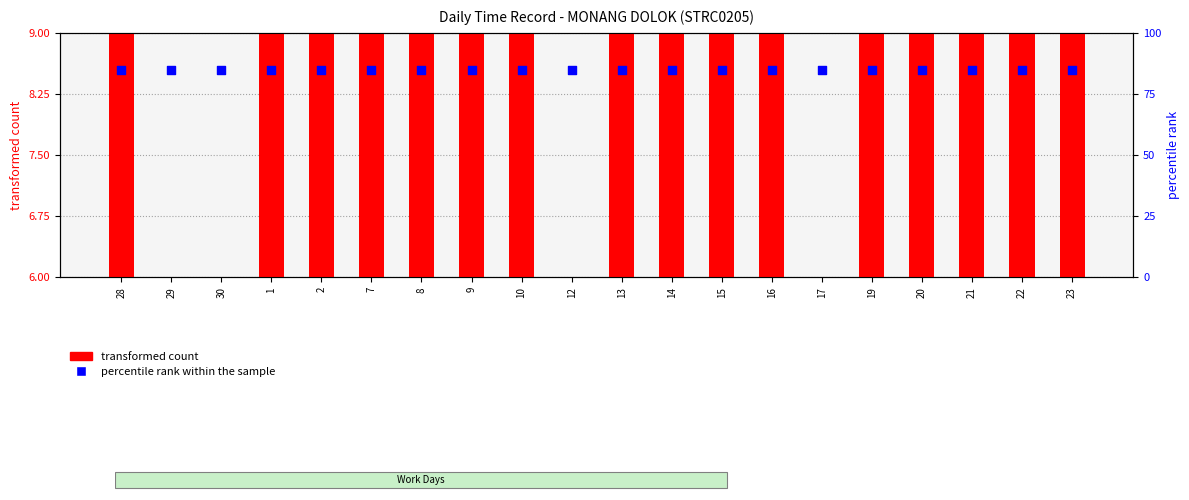

Which series reaches the maximum Y coordinate?

percentile rank within the sample